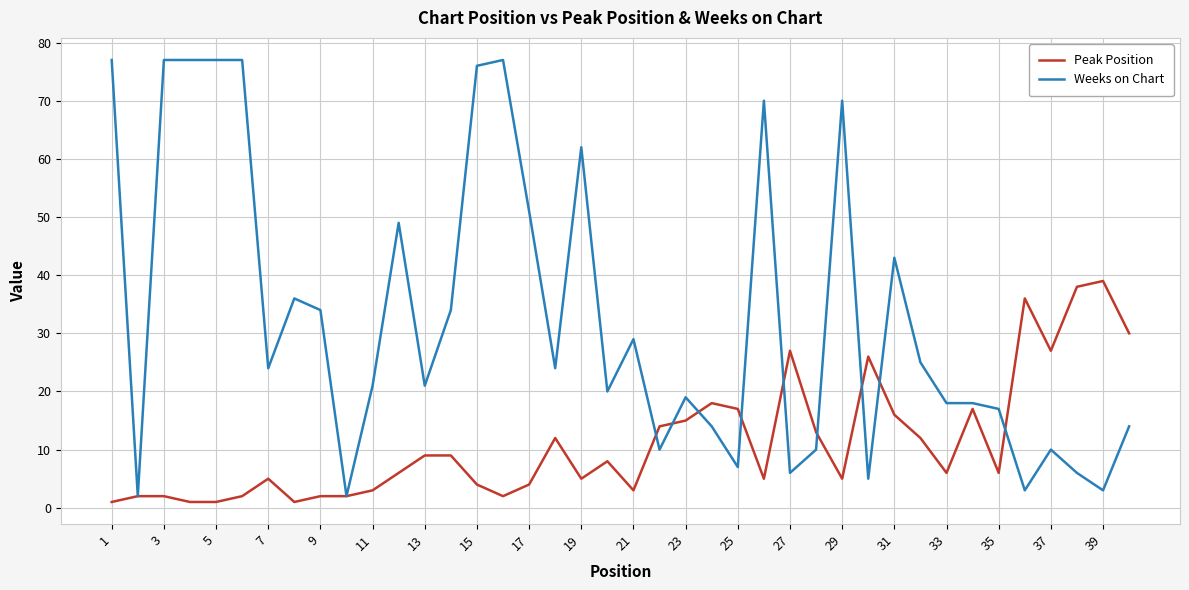

Which series has the widest spread of values?

Weeks on Chart